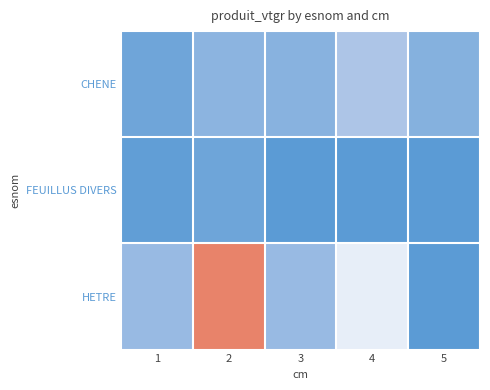

At which category is the sum across all series the highest?

2